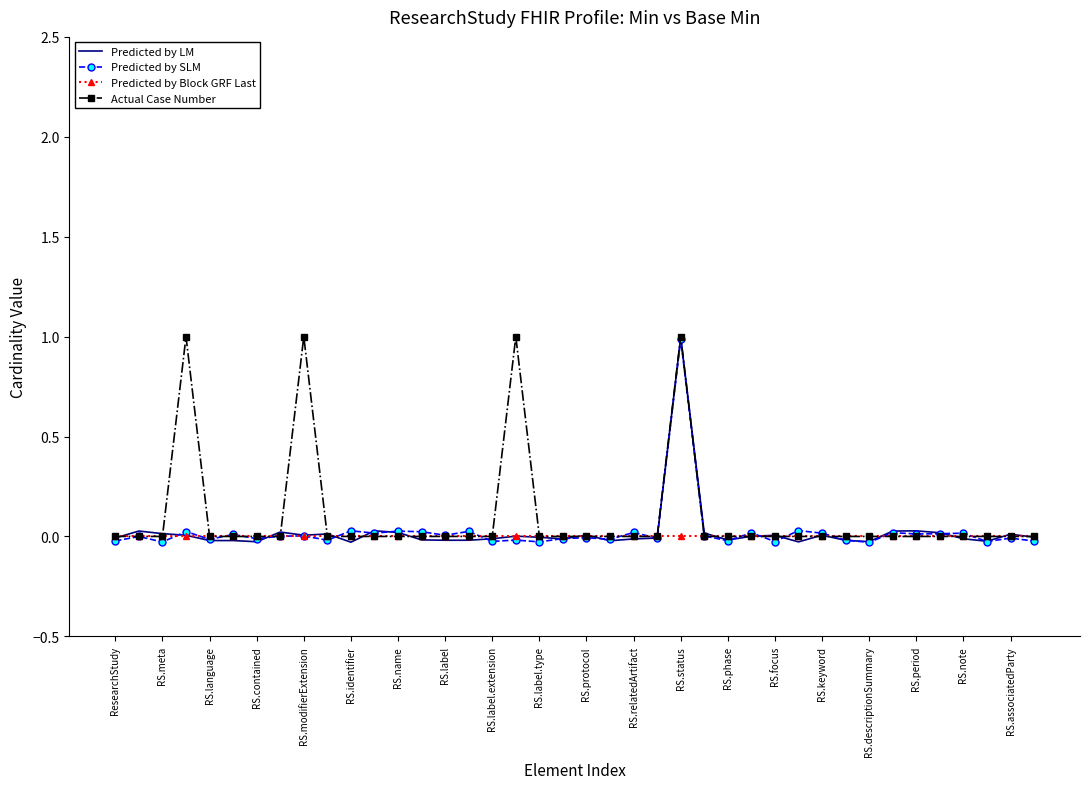

The value of Predicted by Block GRF Last at RS.contained is 0.0. True or false?

True